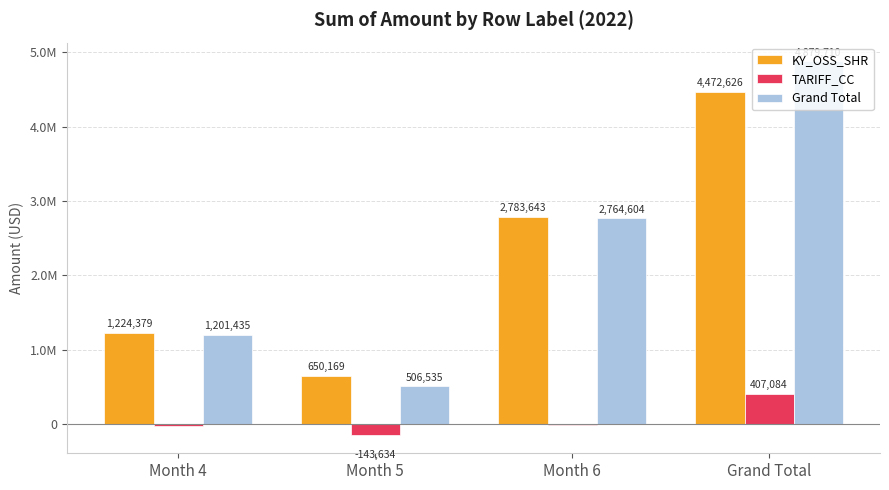

What is the average value of the TARIFF_CC series?

55366.7